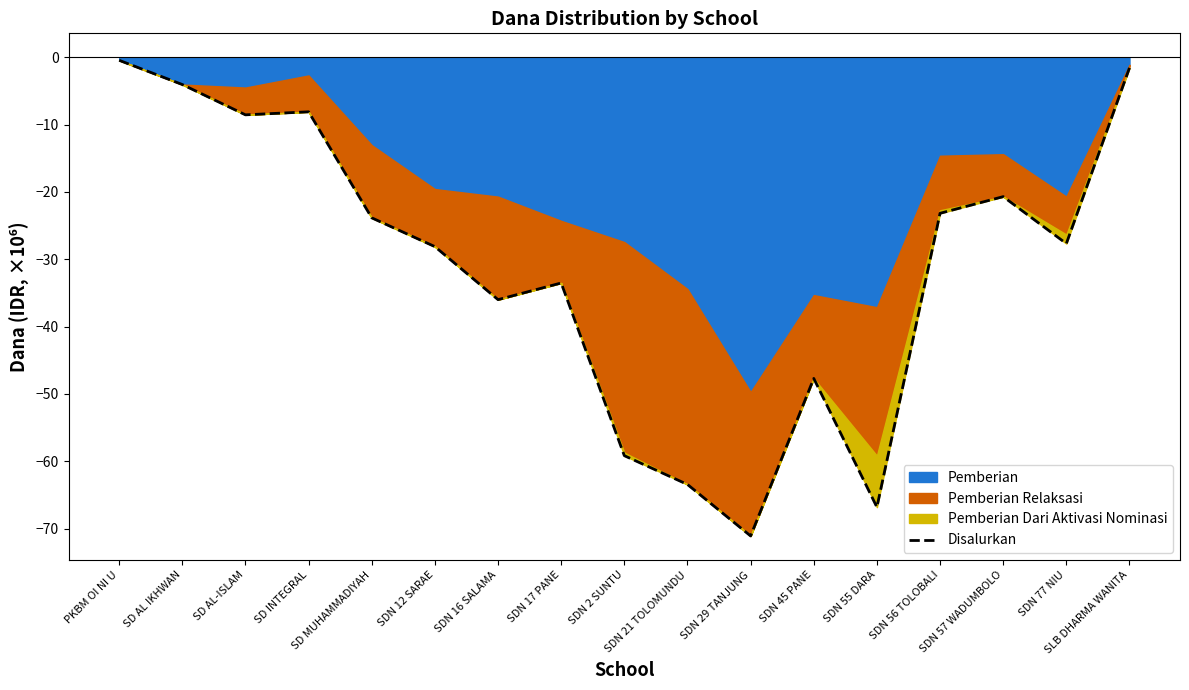

How many points are higher than both their immediate neighbors (excluding endpoints)?

4